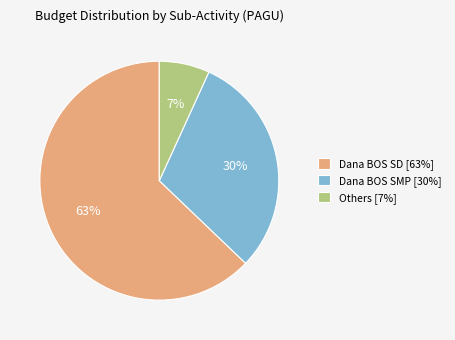

Between Dana BOS SMP [30%] and Dana BOS SD [63%], which is larger?

Dana BOS SD [63%]